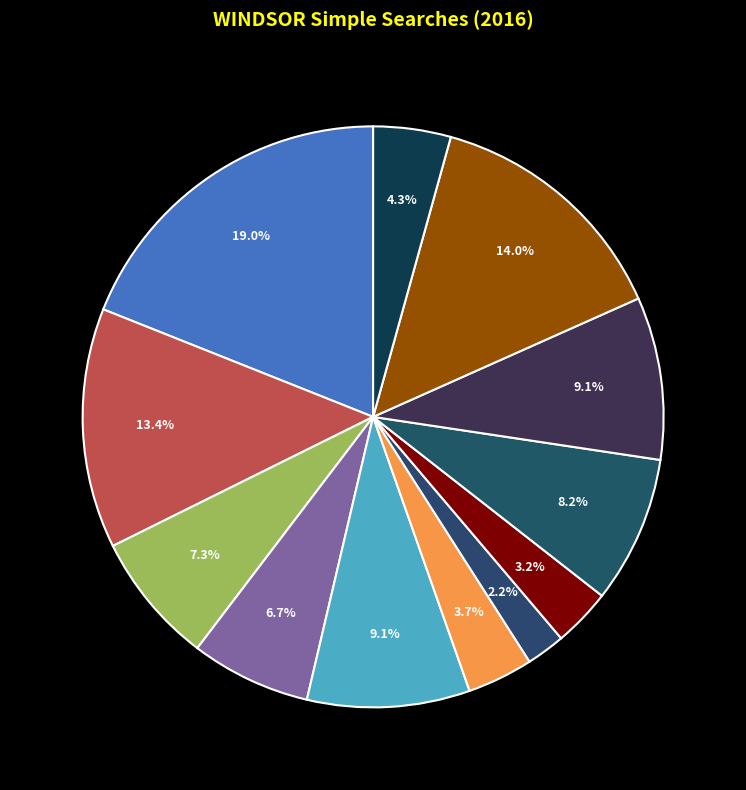

Which category has the smallest portion of the pie?

2016-07